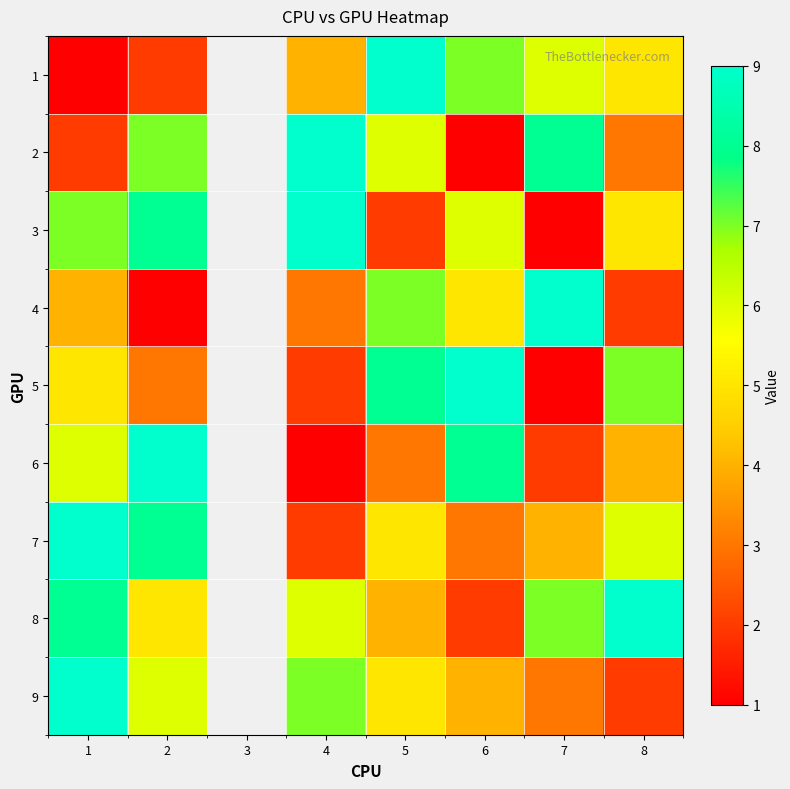

Where is 7 nearest to the value 5?

5